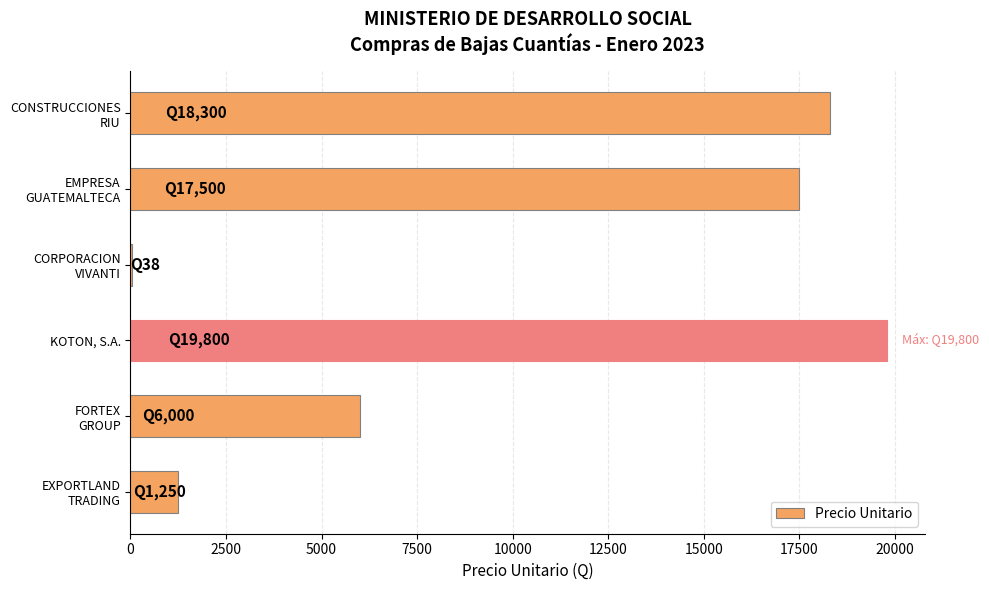

How many categories are shown in the chart?

6